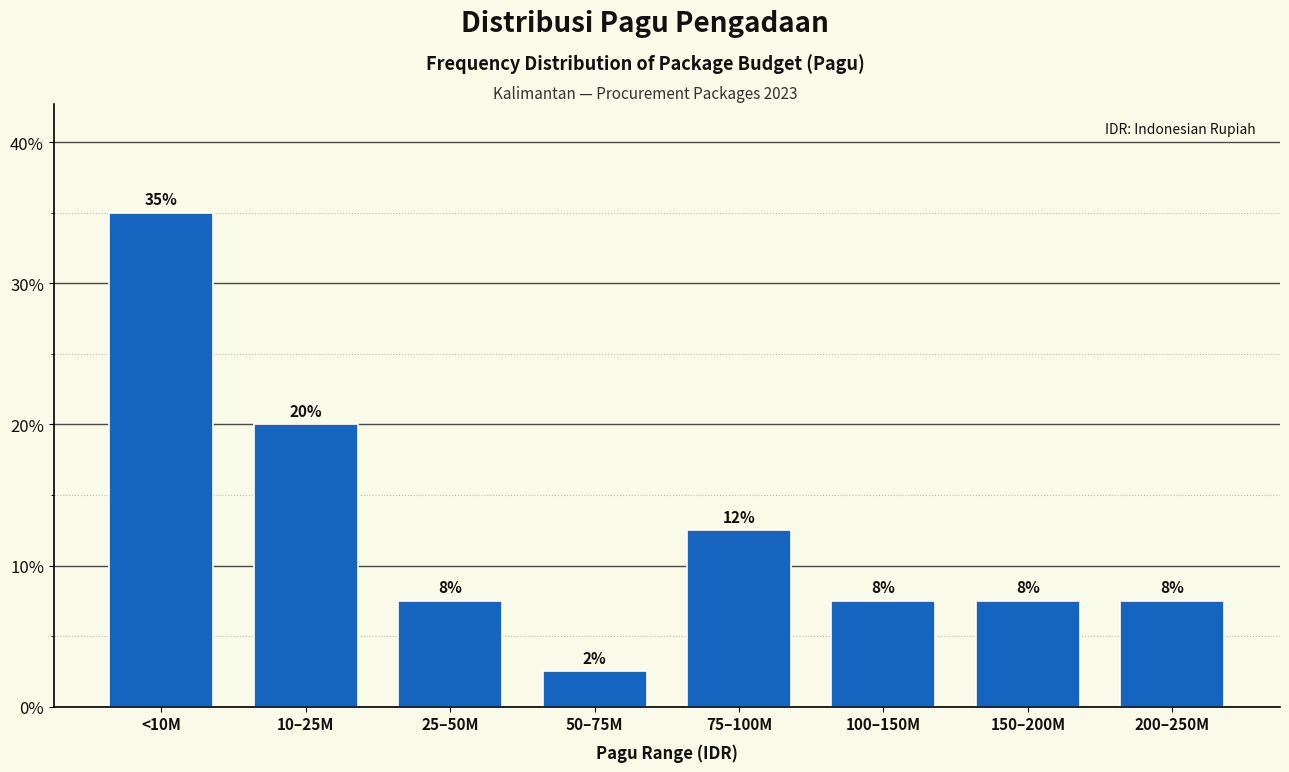

How many bars are there in total?

8